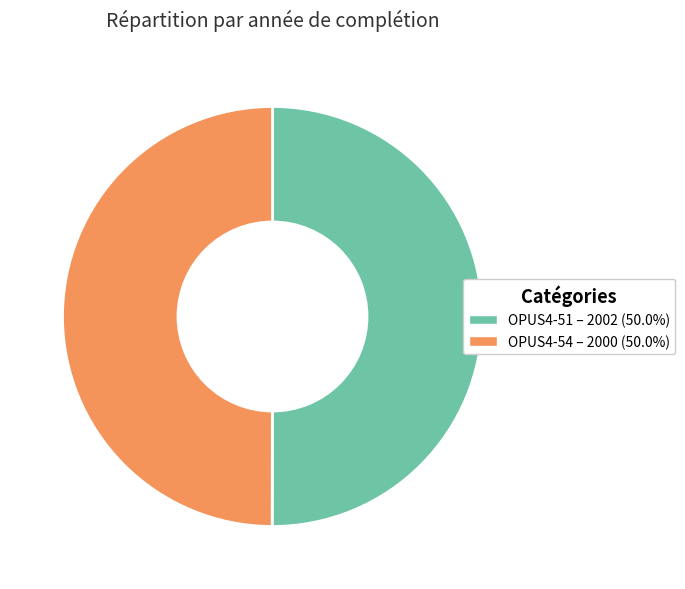

What is the ratio of the value at OPUS4-54 to the value at OPUS4-51?

1.0